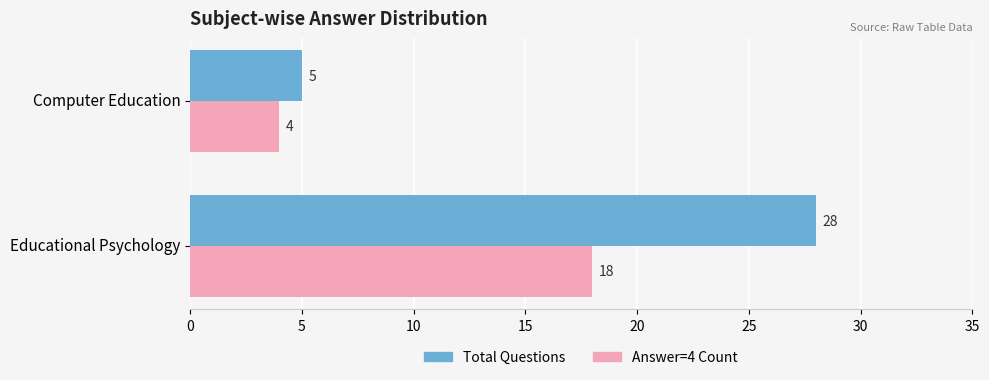

At which label is Total Questions closest to 16?

Computer Education